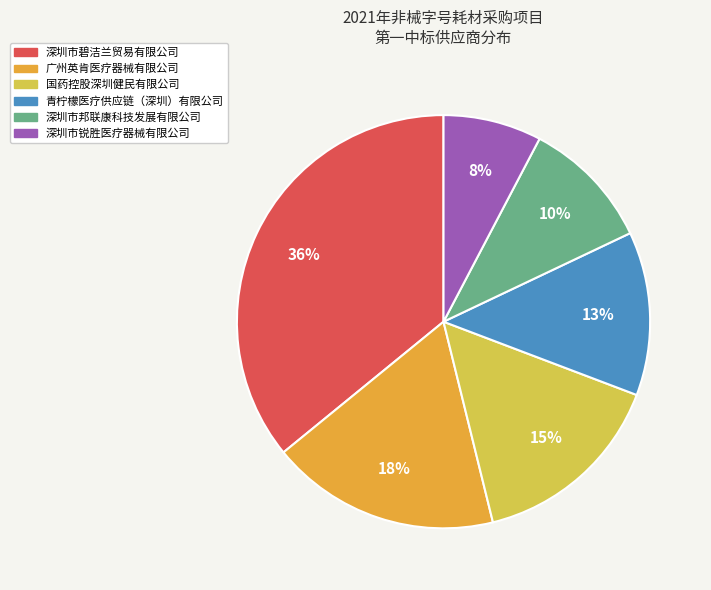

To the nearest percent, what is the average slice percentage?

17%